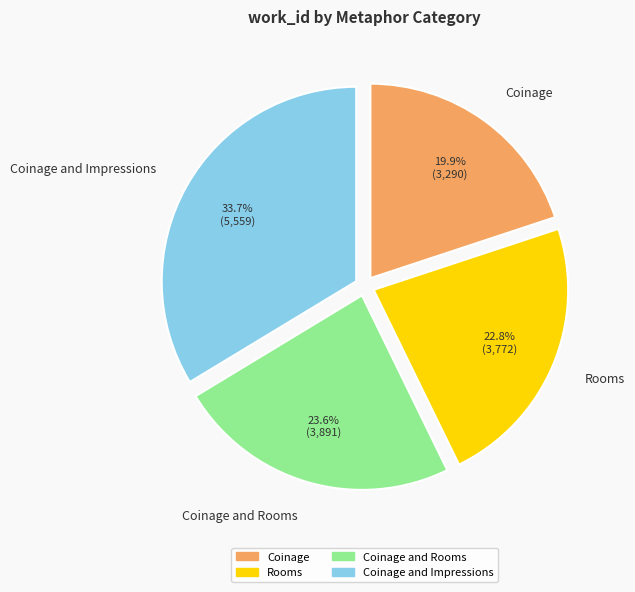

To the nearest percent, what percentage of the pie is Coinage?

20%